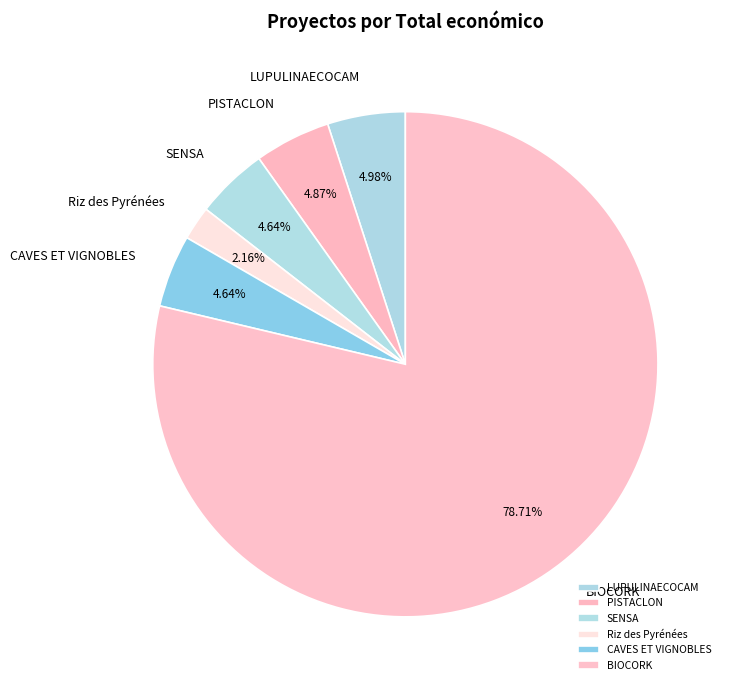

To the nearest percent, what percentage of the pie is PISTACLON?

5%